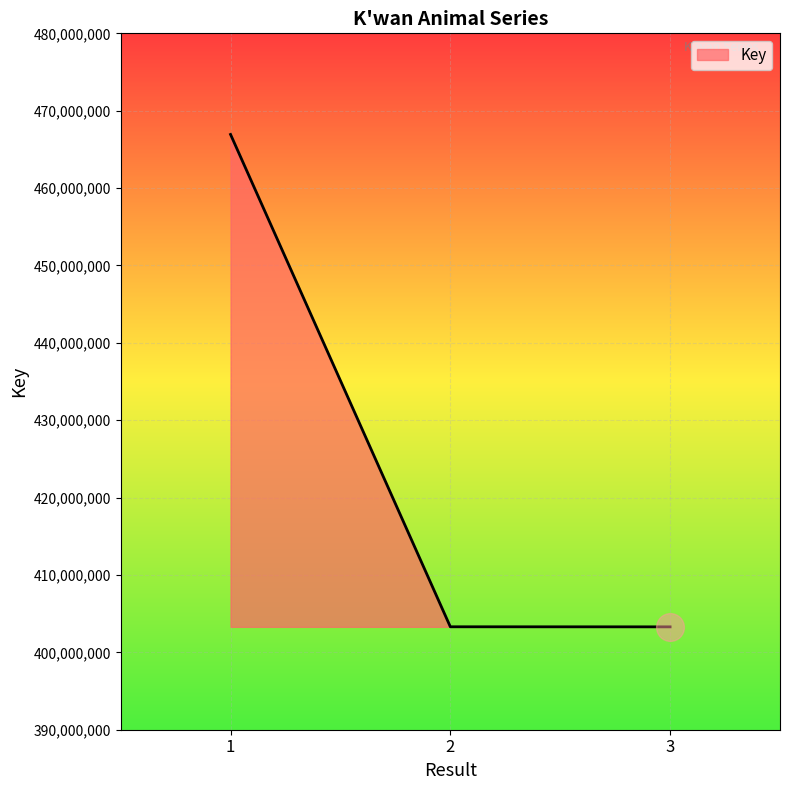

What is the greatest value displayed?

466933101